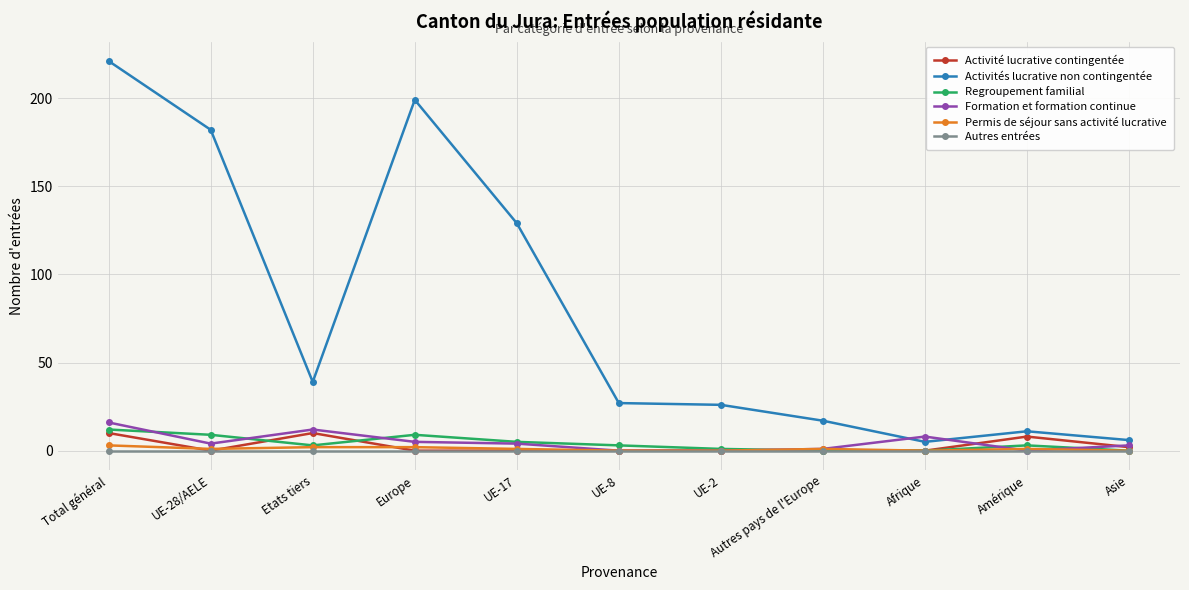

Is it true that Regroupement familial equals 5 at UE-17?

True